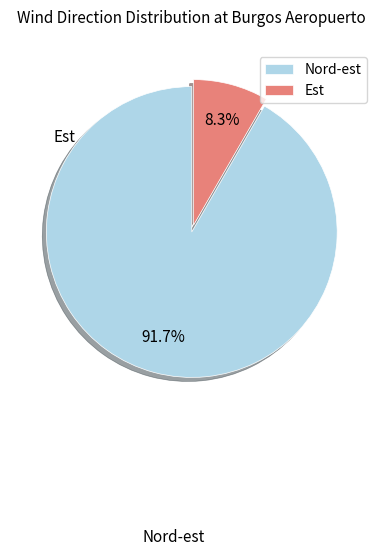

Is it true that Nord-est is 21% of the pie?

False